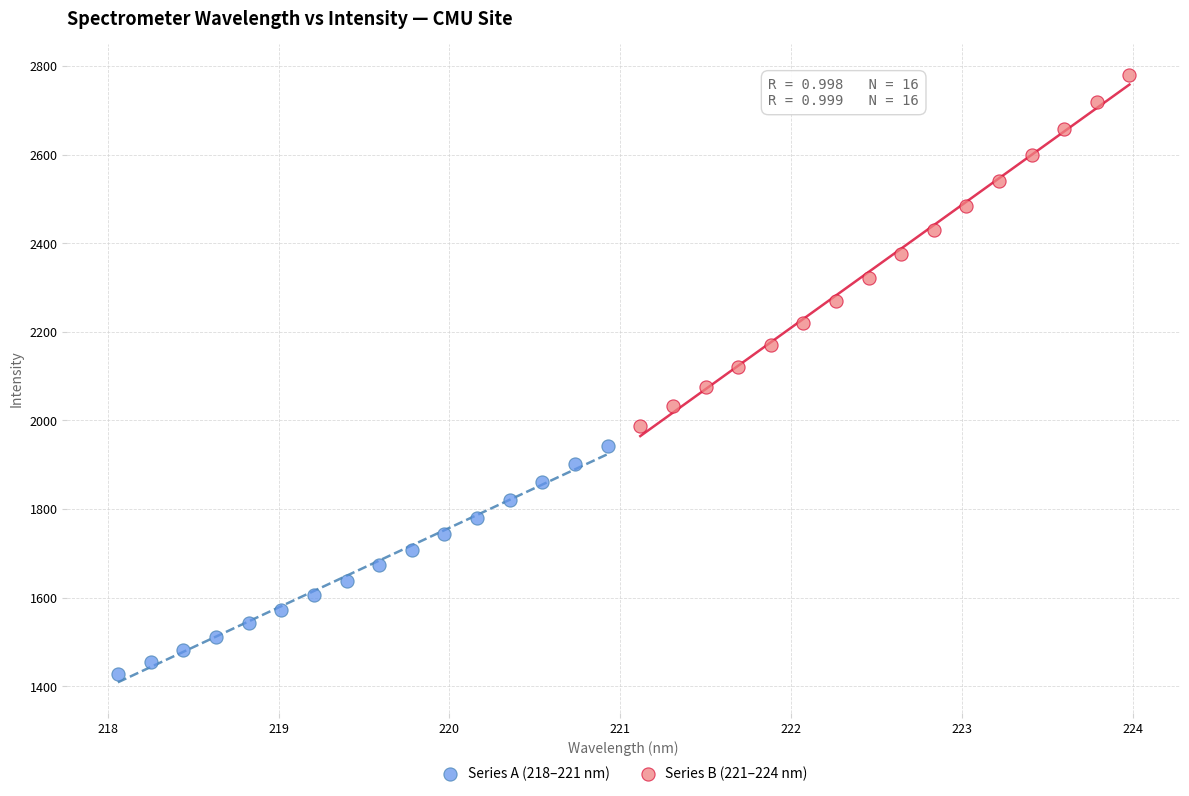

Which series has the widest spread of Y values?

Series B (221–224 nm)